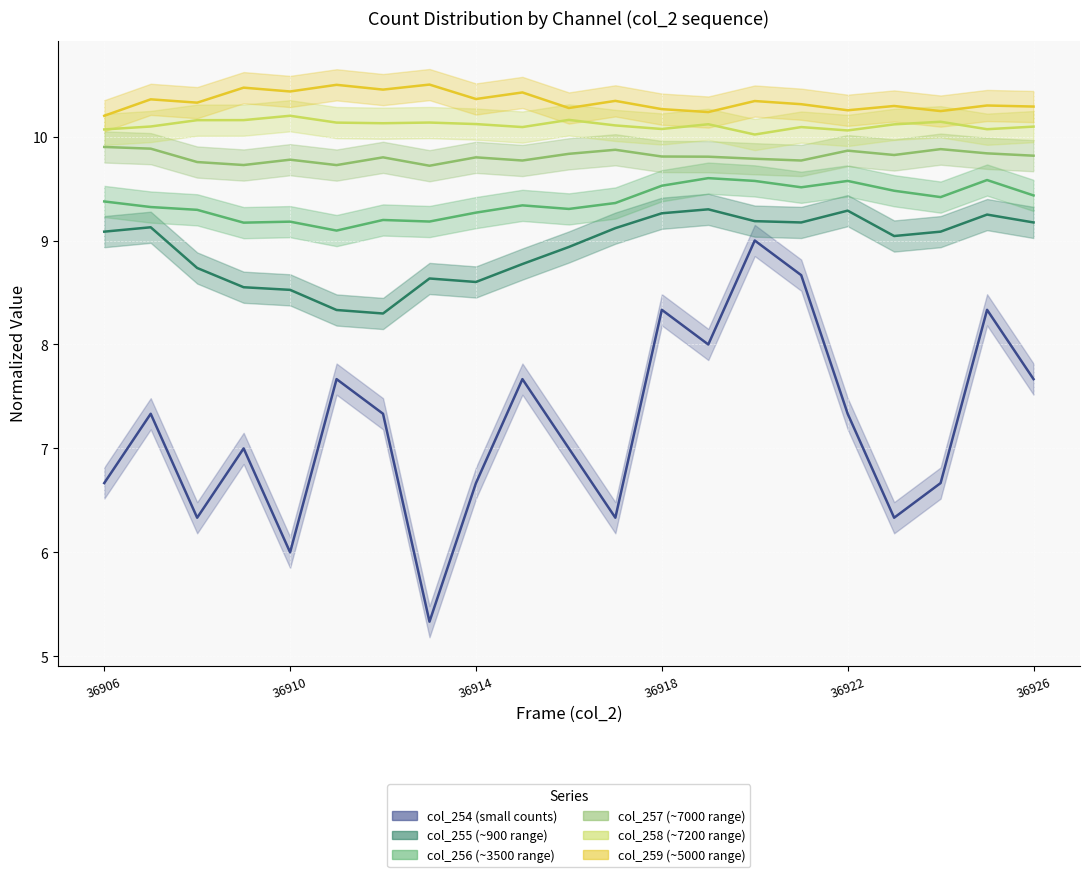

What is the highest value of the col_258 series?

10.2